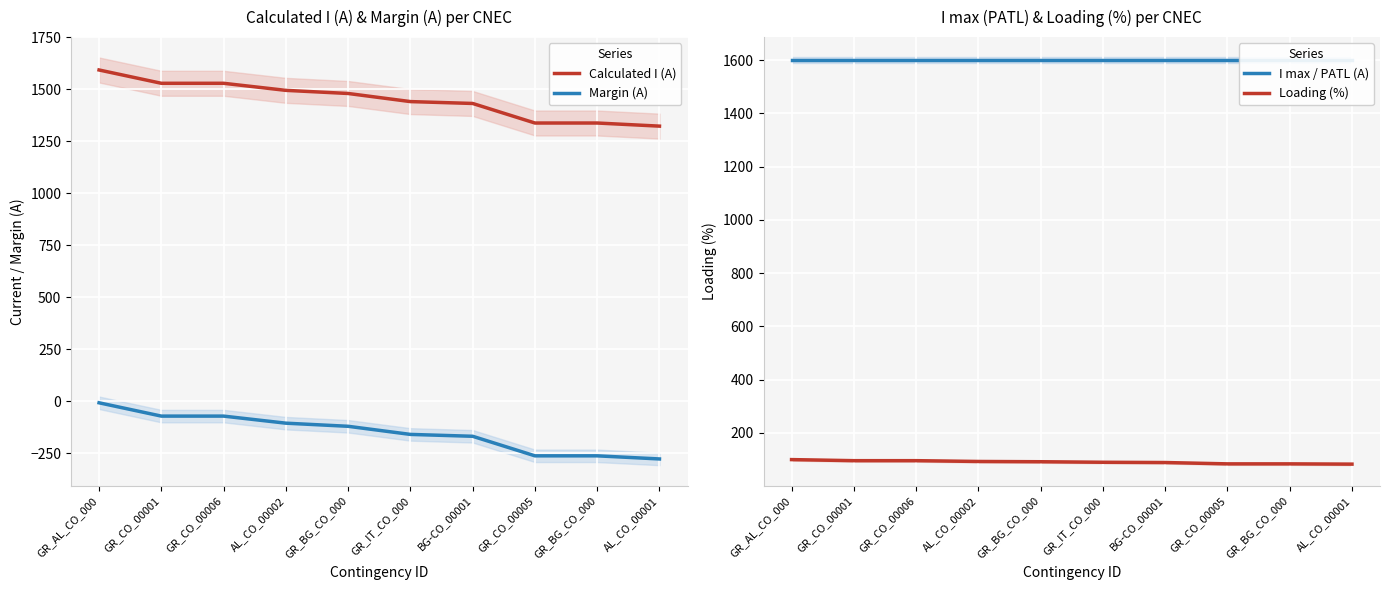

What is the label of the 9th point from the right?

GR_CO_00001